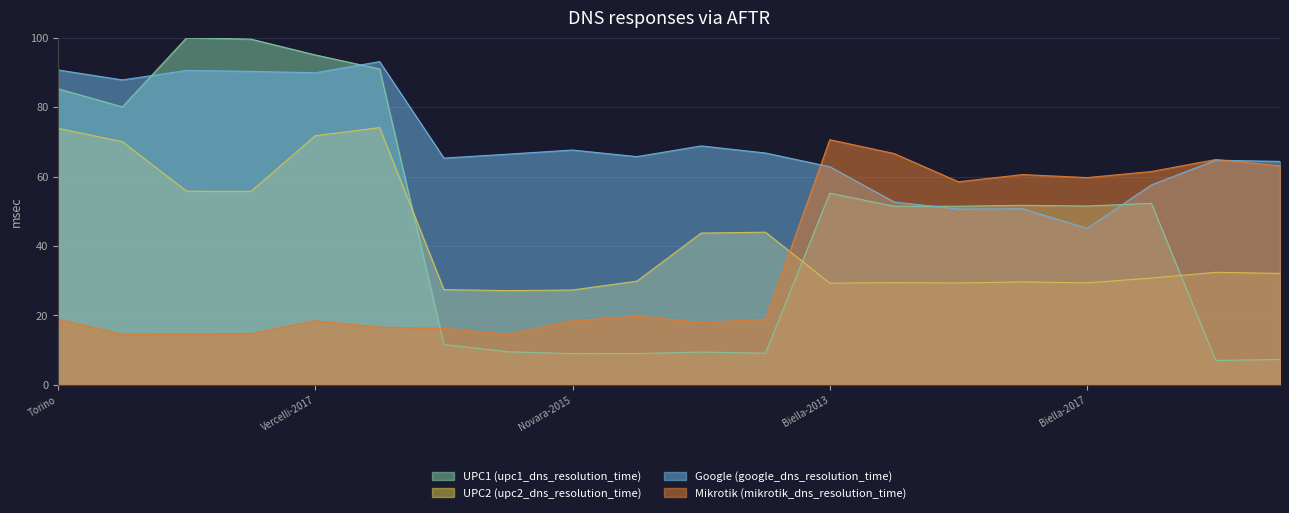

Where is UPC1 (upc1_dns_resolution_time) nearest to the value 53?

Biella-2018